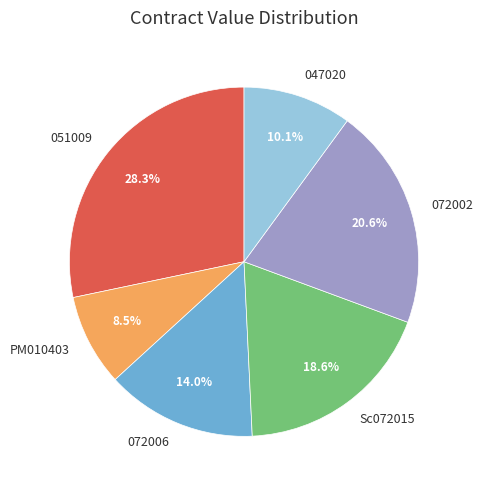

What is the smallest slice in the pie chart?

PM010403